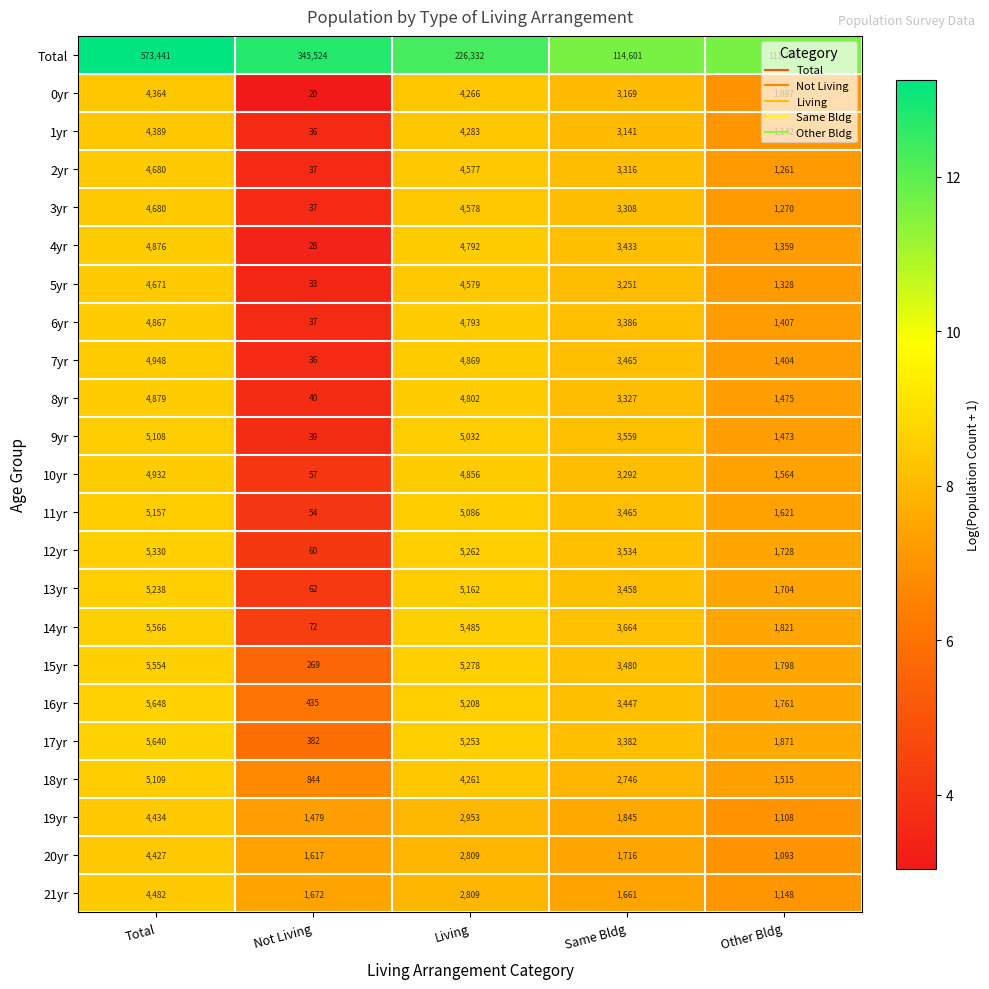

What is the average value of the 8yr series?

2905